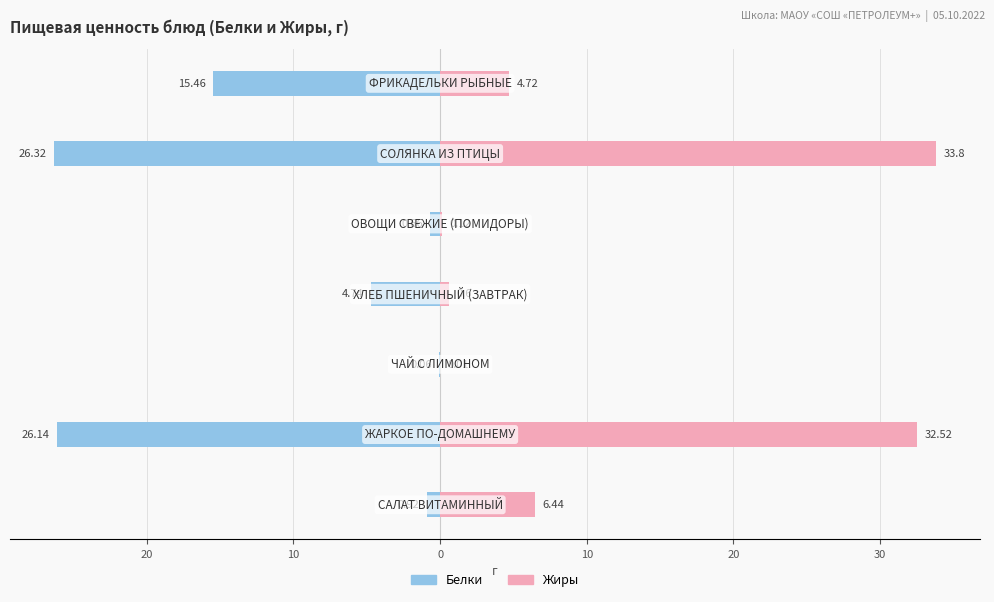

How many values in the Белки series exceed -4?

3